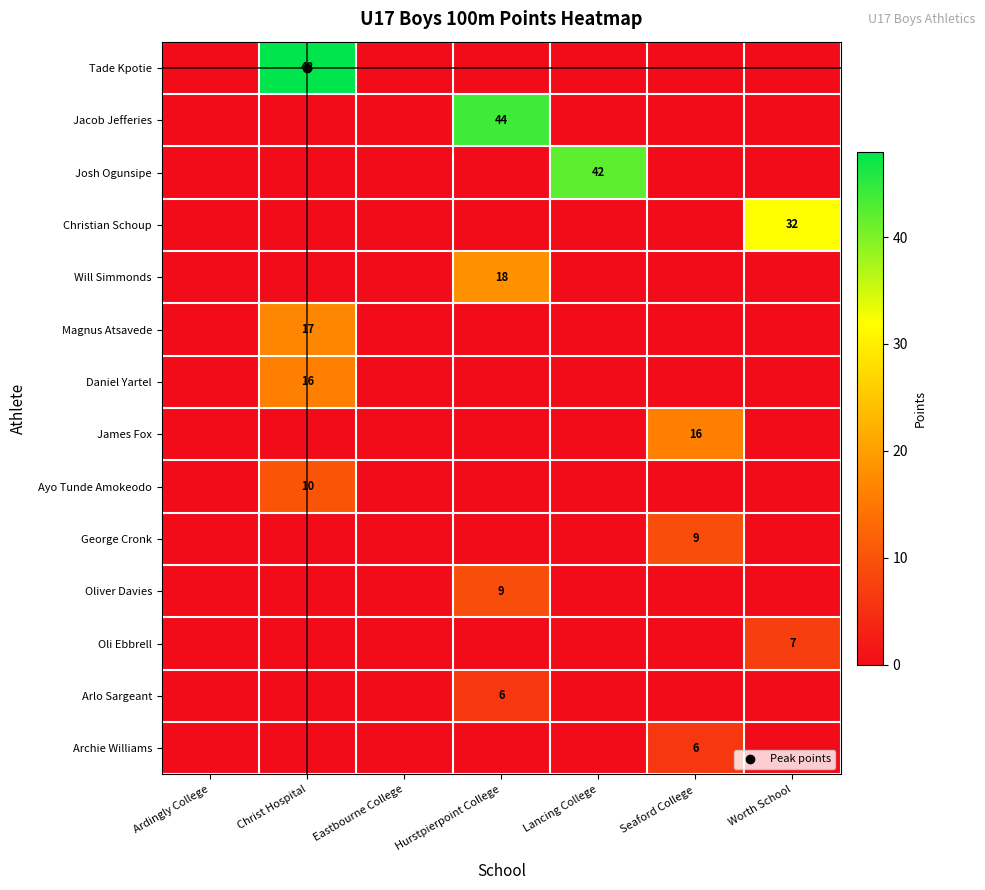

Count the number of data series in this chart.

14